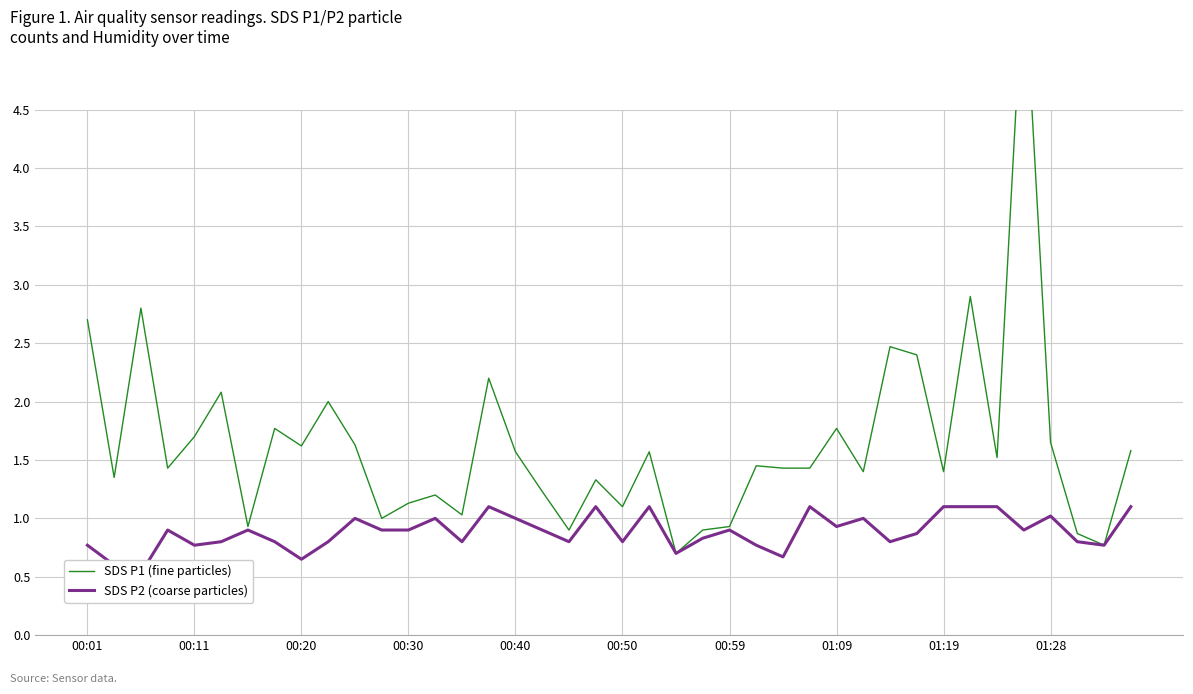

Rank the series by their average value, from lowest to highest.

SDS P2 (coarse particles), SDS P1 (fine particles)